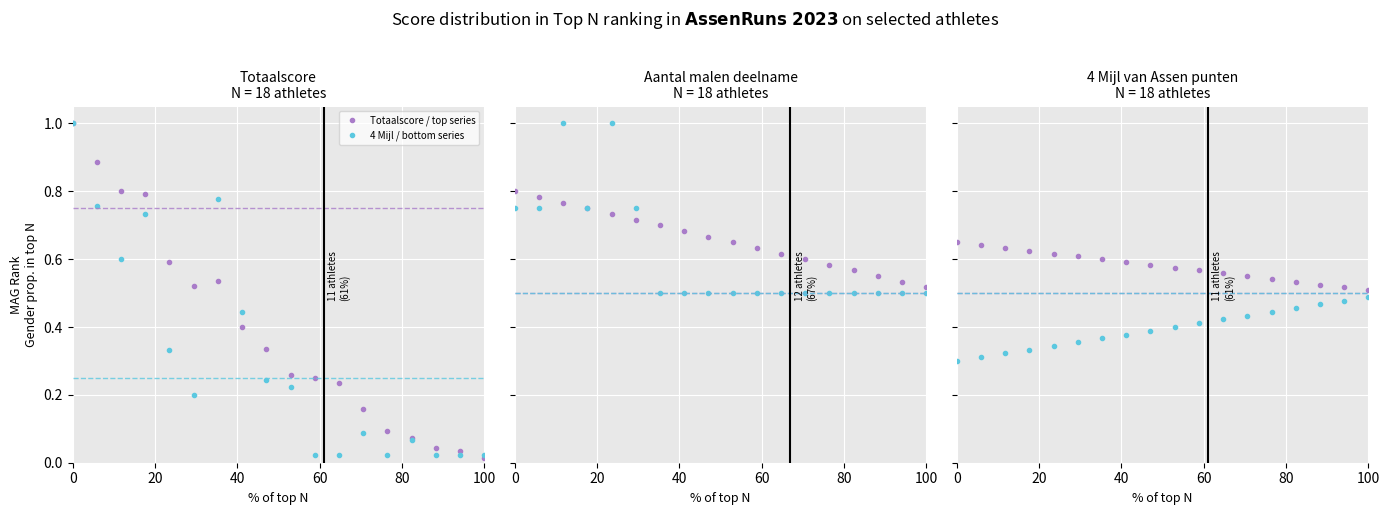

True or false: 4 Mijl / bottom series has more than 0 interior local peaks.

False